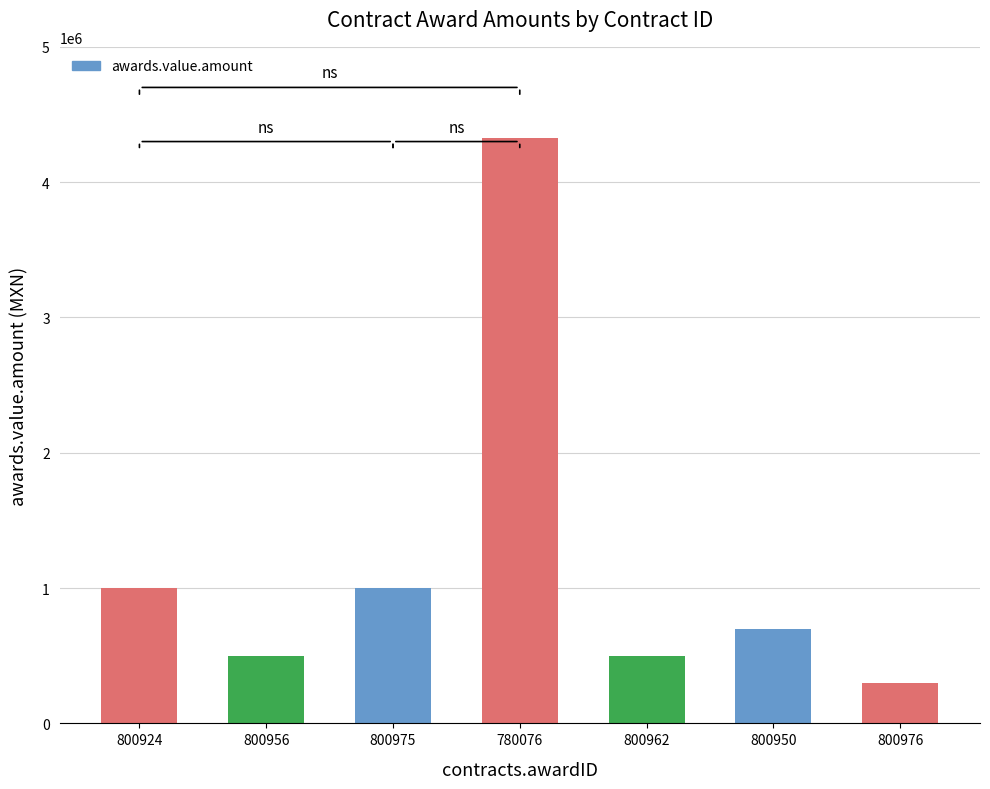

What is the change in value from 800956 to 800962?

+78.8